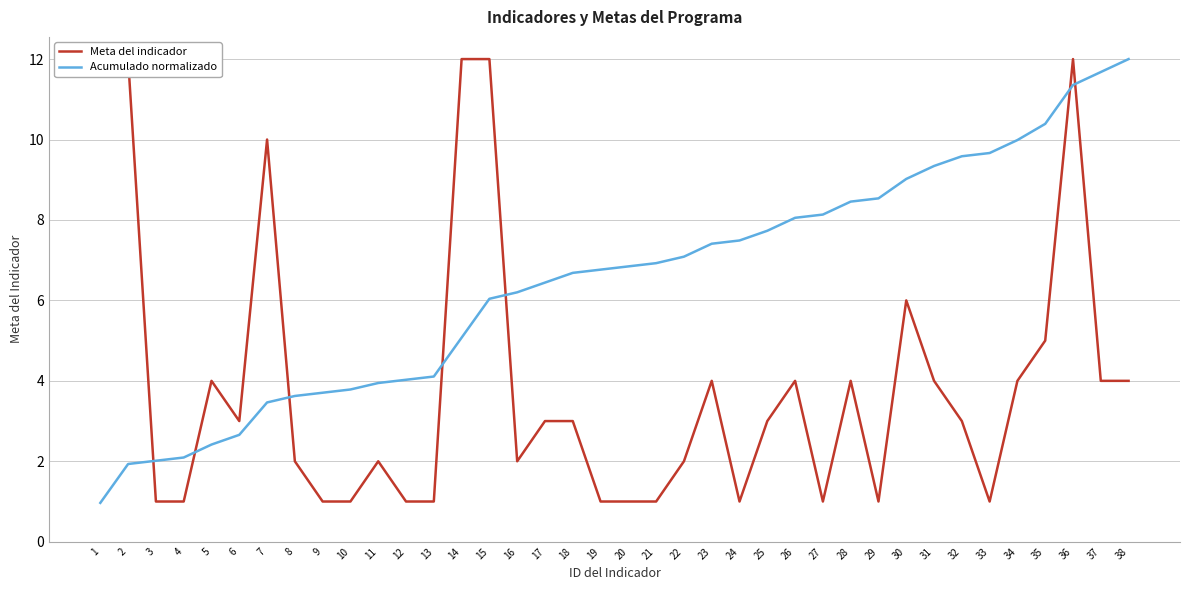

How many lines are shown in the chart?

2